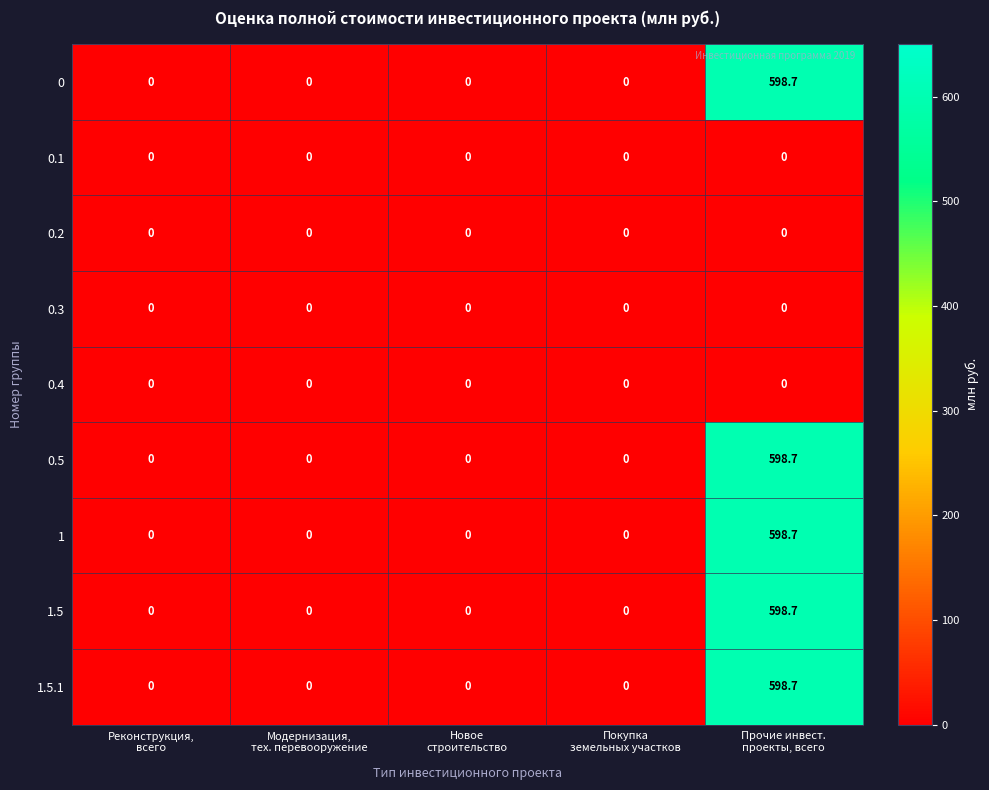

How many positive values does the 1.5.1 series have?

1